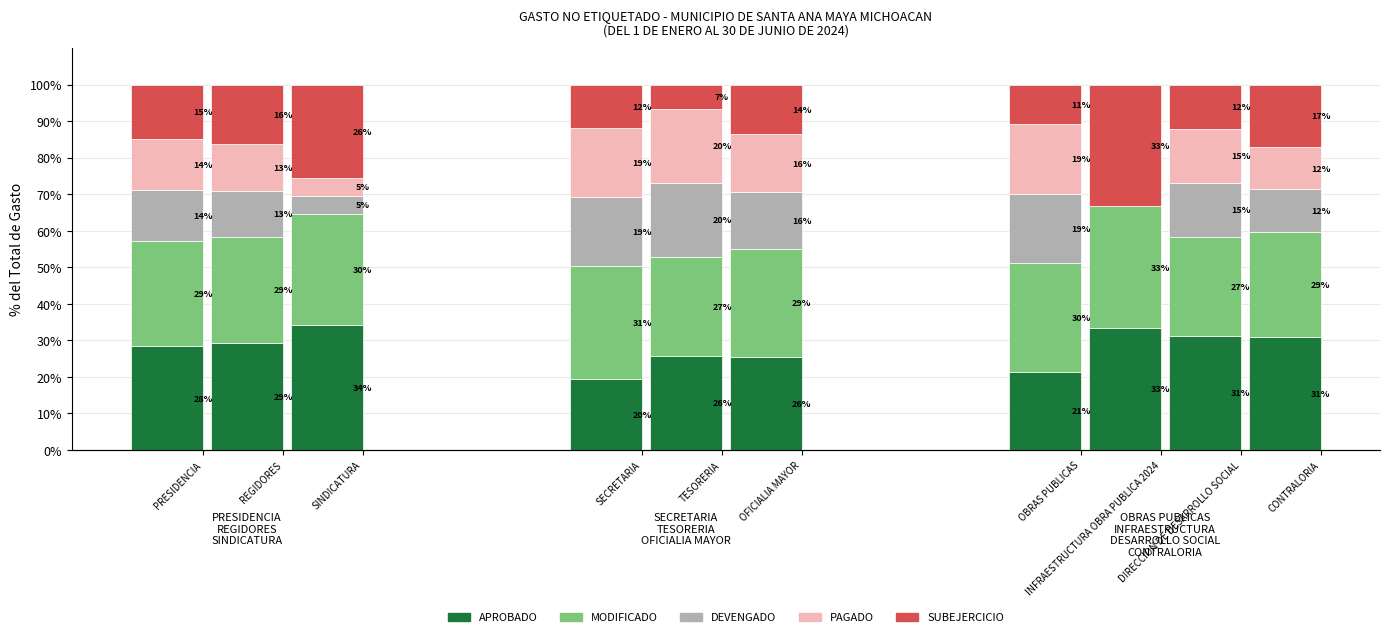

How many distinct data groups are displayed?

5